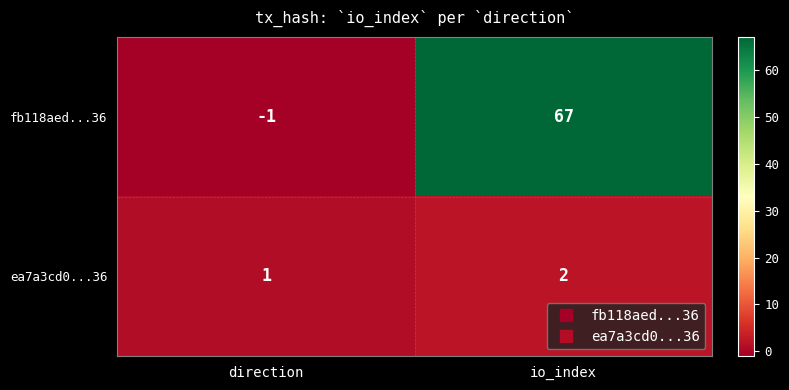

Reading right to left, extract all data points from this chart.

fb118aed...36: 67	-1
ea7a3cd0...36: 2	1